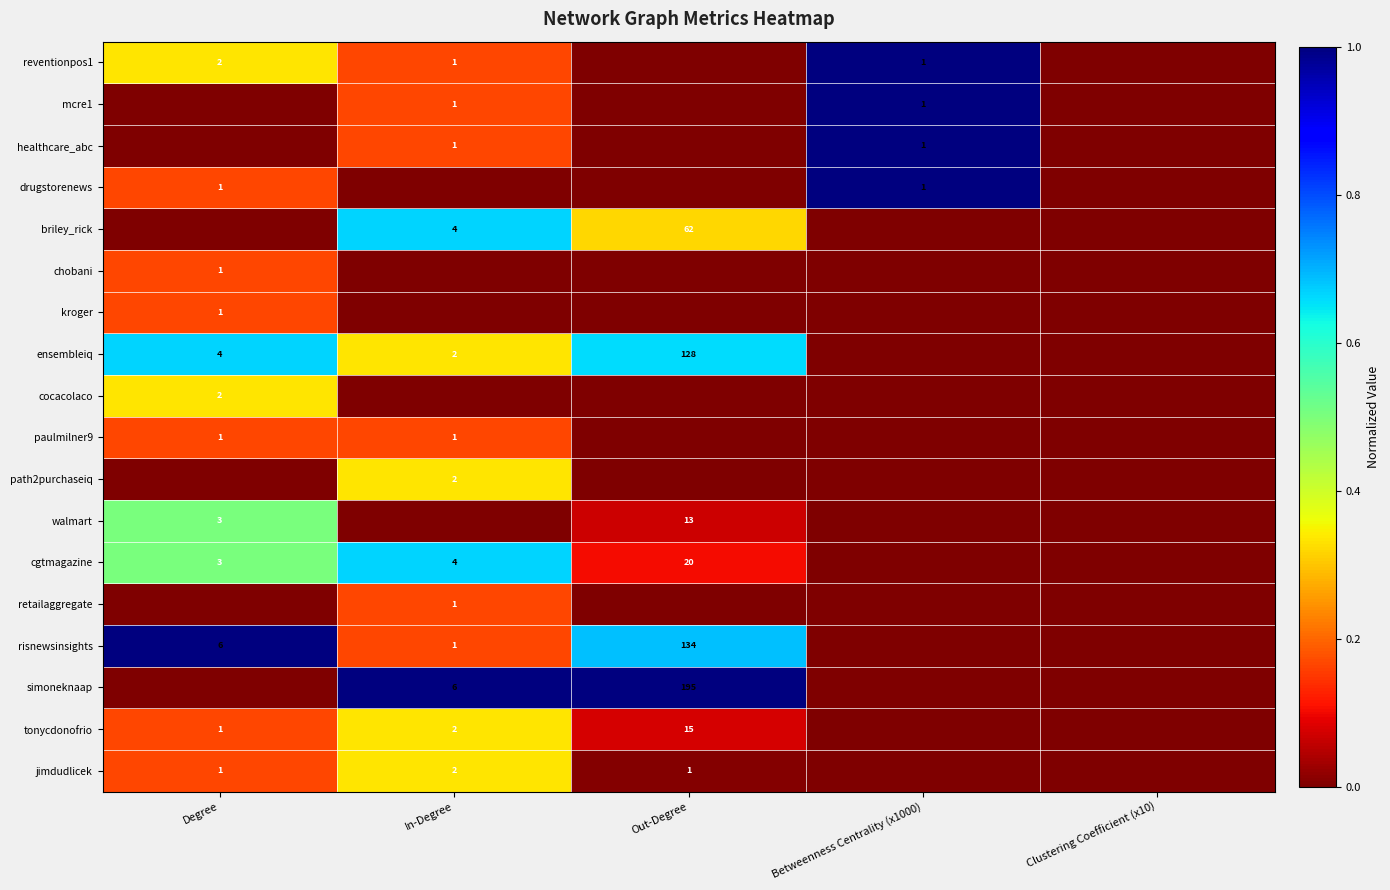

What is the difference between the tonycdonofrio values at Out-Degree and In-Degree?

13